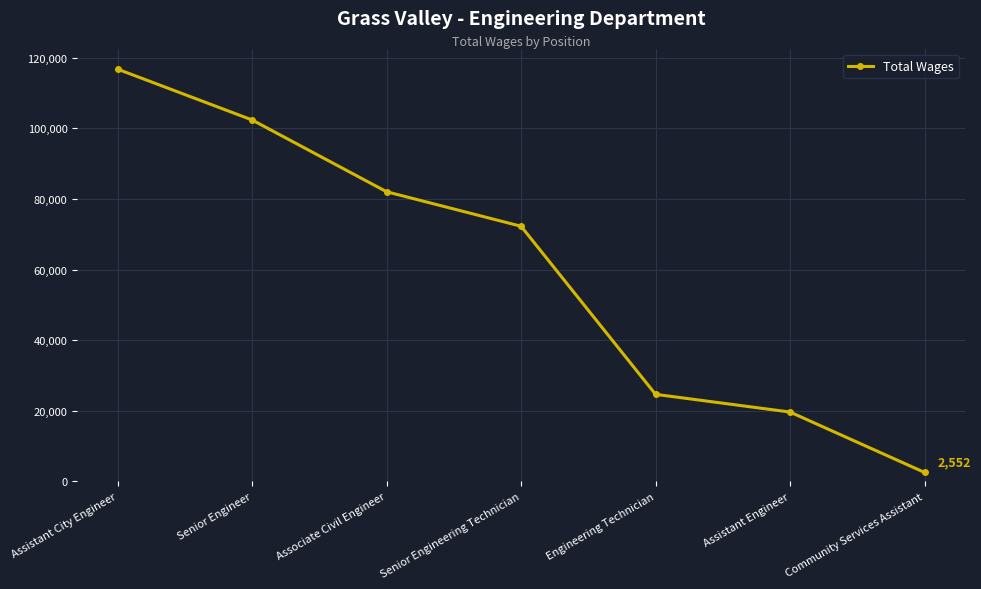

How many lines are shown in the chart?

1